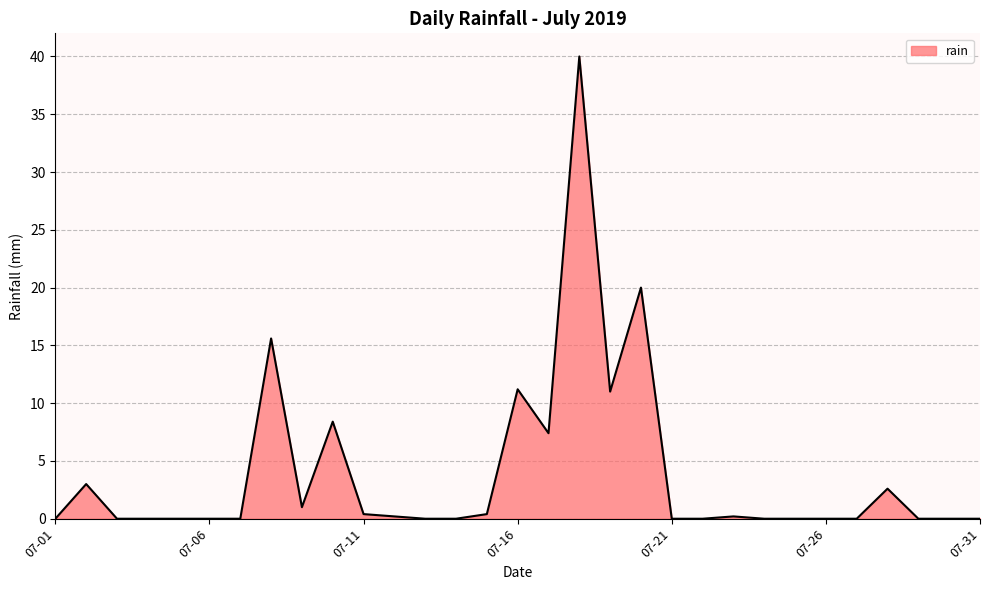

What is the greatest value displayed?

40.0